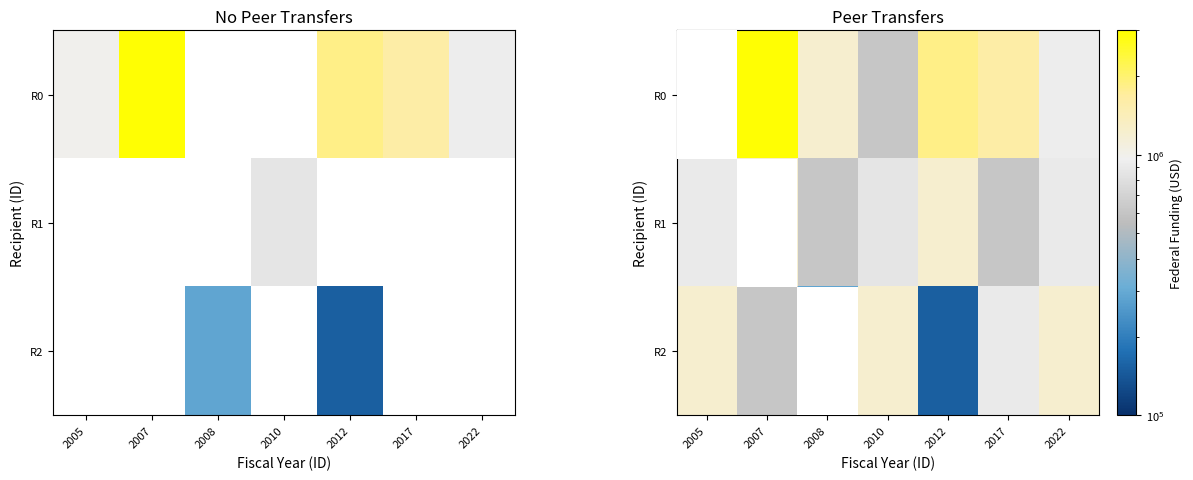

What is the highest value of the R0 series?

2940000.0